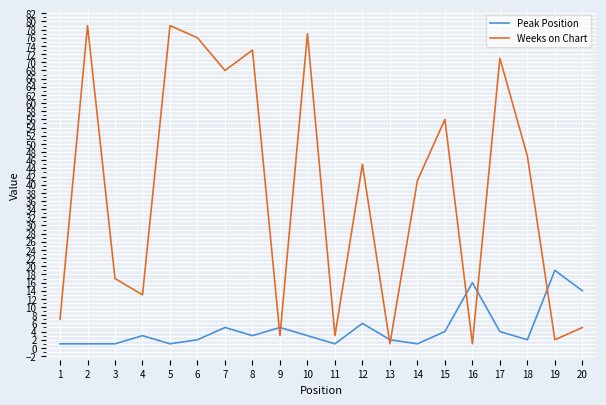

Rank the series by their maximum value, from lowest to highest.

Peak Position, Weeks on Chart